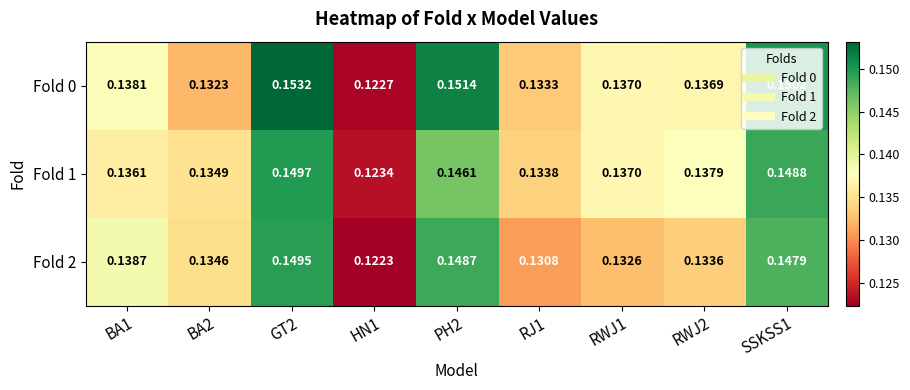

Is the value of Fold 2 at BA1 greater than the value of Fold 0 at PH2?

No